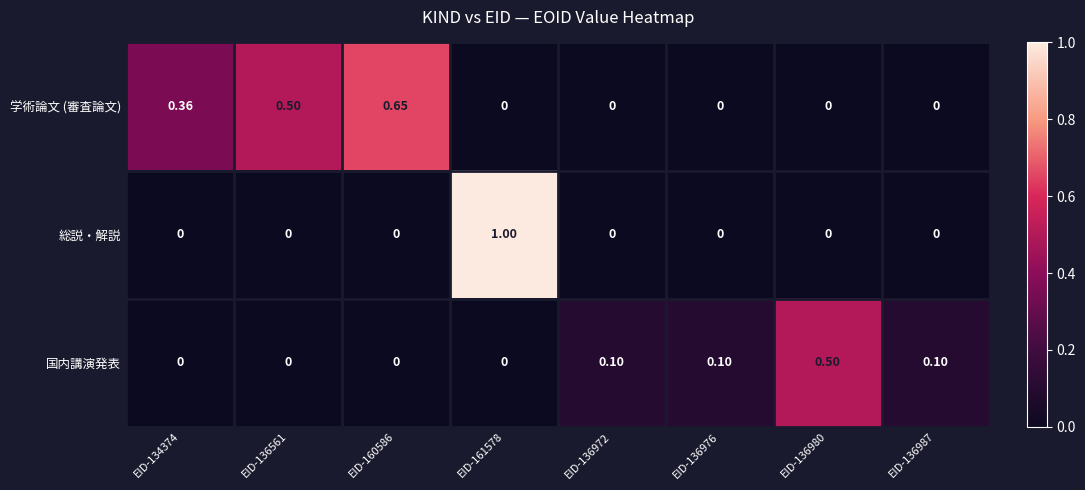

Which series has the largest total across all categories?

学術論文 (審査論文)